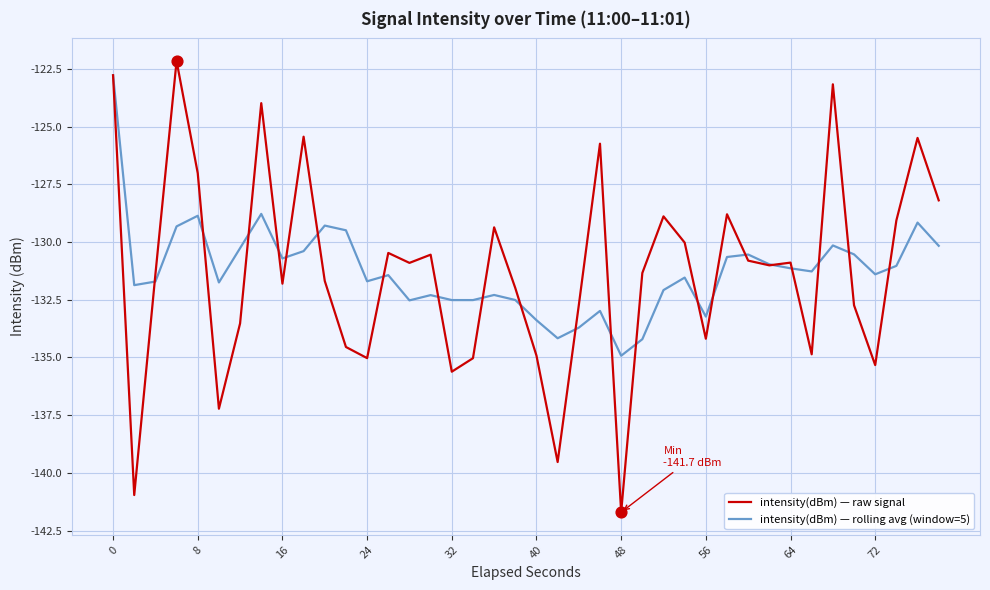

What is the minimum value shown in the chart?

-141.7